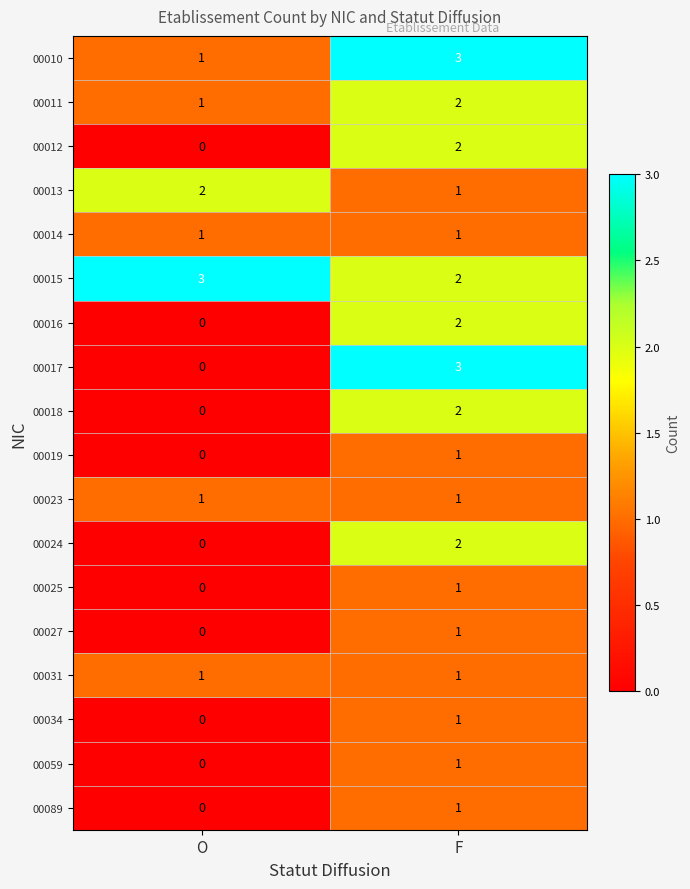

How many distinct data groups are displayed?

18